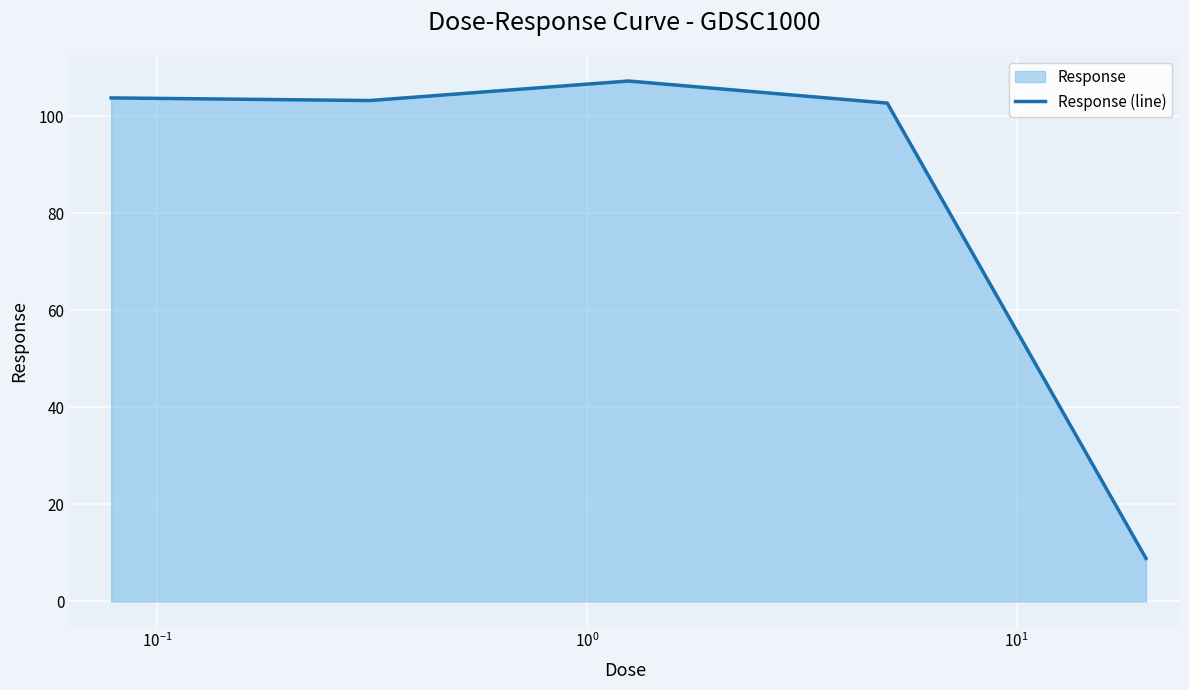

How many interior local peaks (higher than both neighbors) does the data have?

1